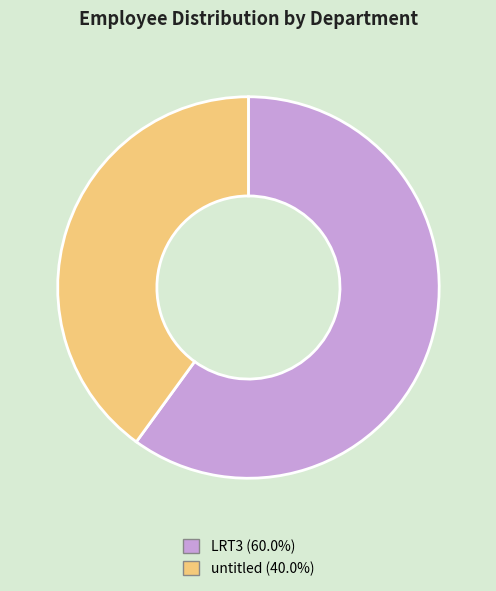

What is the majority slice?

LRT3